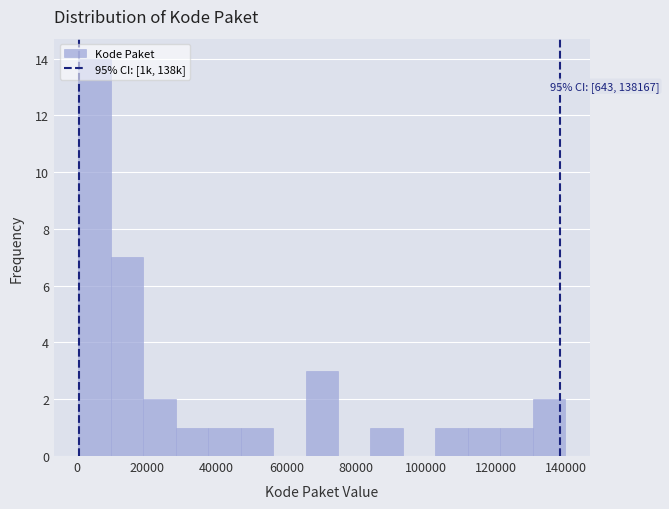

Which range on the x-axis has the tallest bar?

0 to 10000